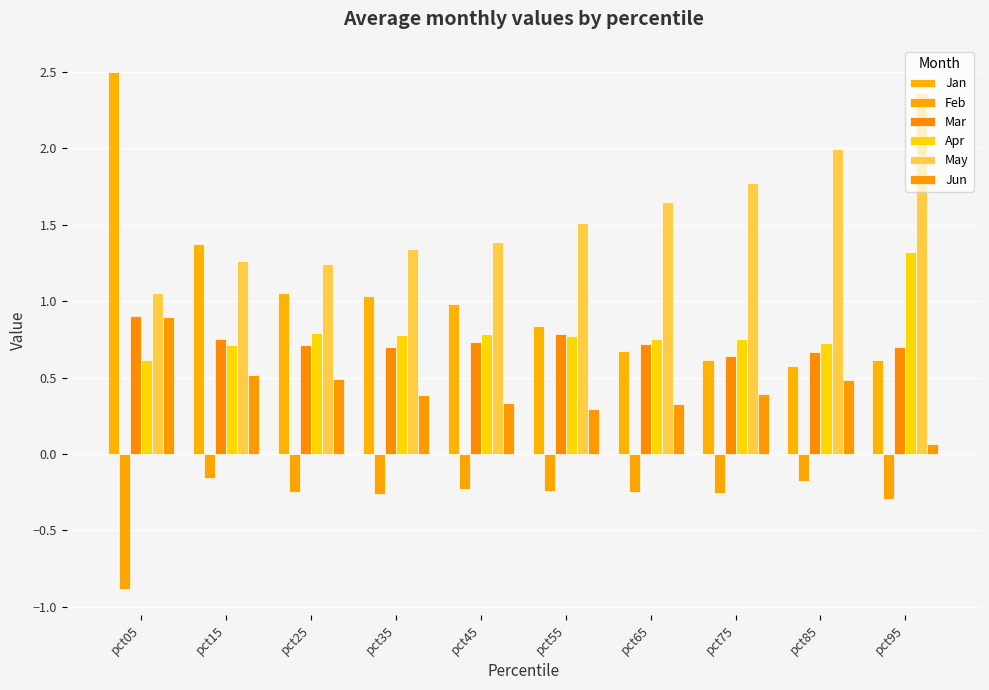

Count the number of categories in the chart.

10